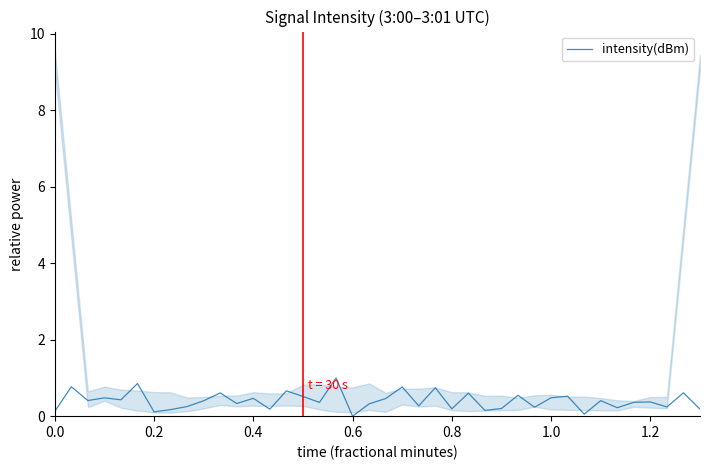

True or false: intensity(dBm) has a value of 0.4 at 1.2.

True